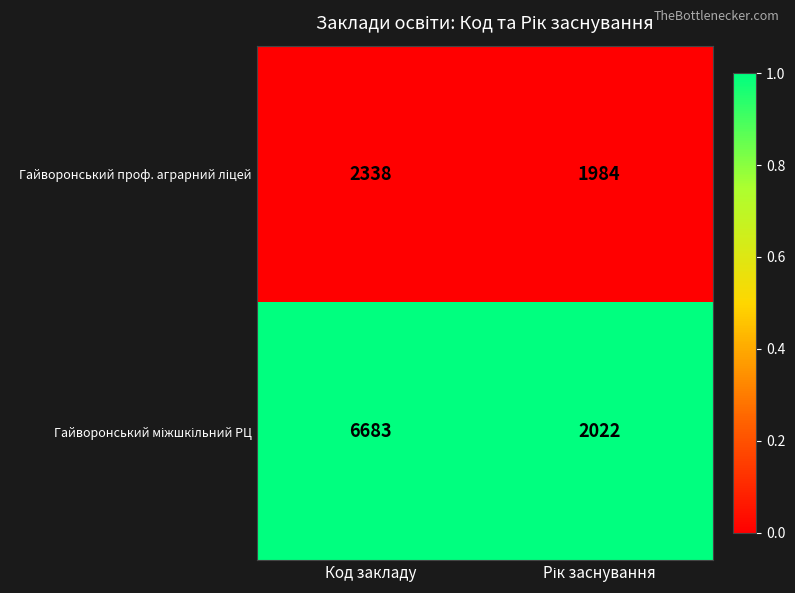

At which category is the sum across all series the highest?

Код закладу